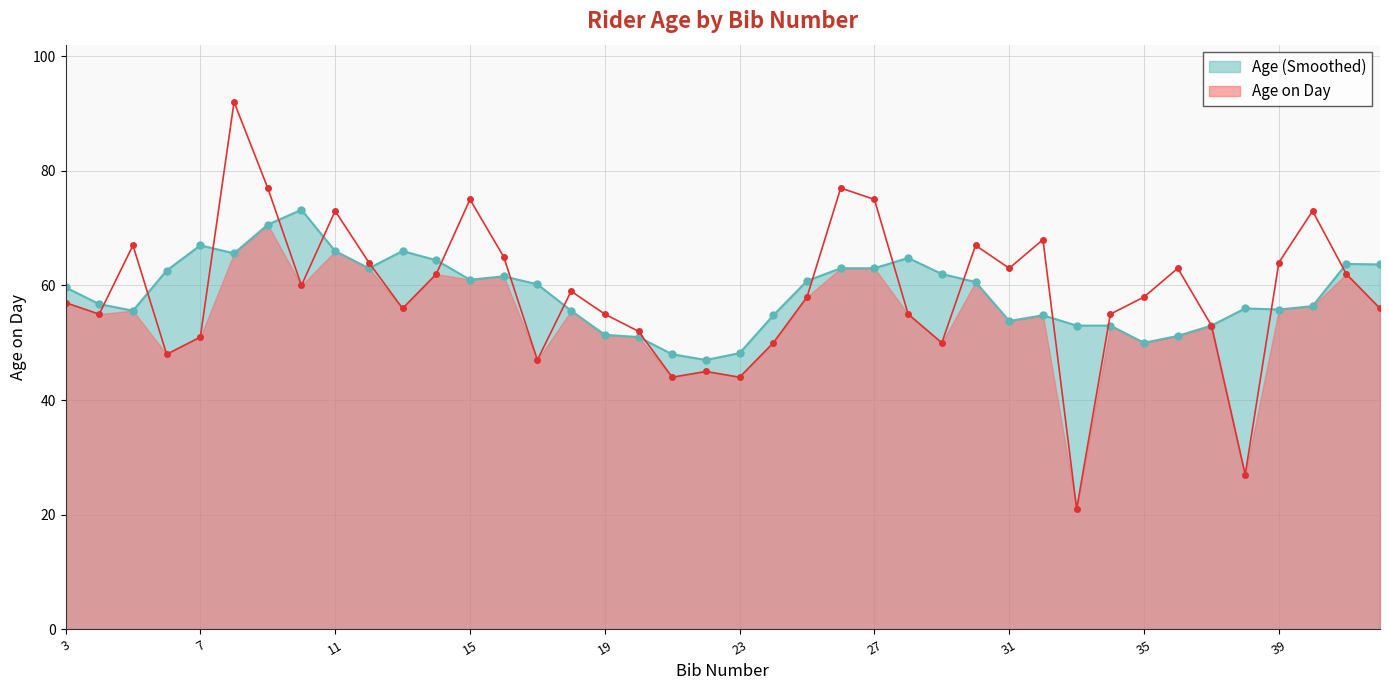

What is the change in value from 21 to 33?

-23